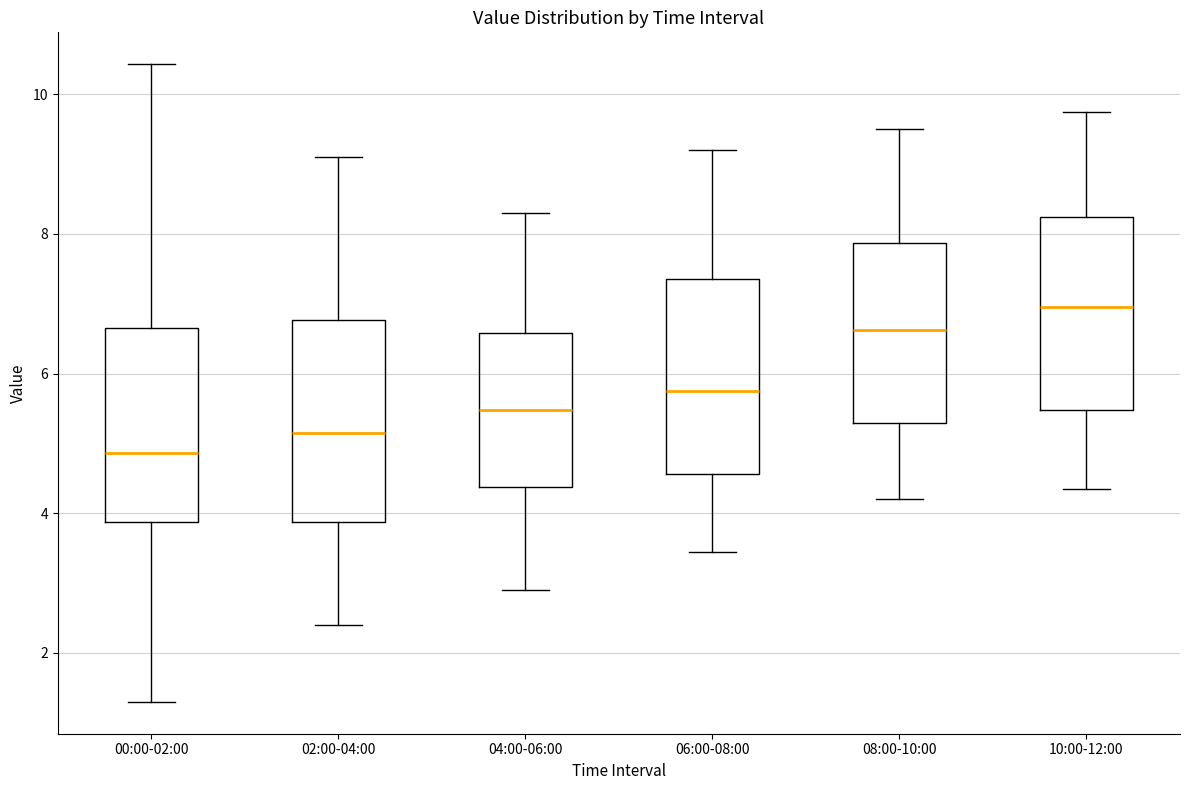

Reading left to right, read every box against the y-axis: the position of its median line, the range the box covers, and the ends of its whiskers. The values are not printed on the chart, so give them approximately, as read against the axis.

00:00-02:00: median 4.8, box 3.8 to 6.6, whiskers 1.4 to 10.4
02:00-04:00: median 5.2, box 3.8 to 6.8, whiskers 2.4 to 9.2
04:00-06:00: median 5.4, box 4.4 to 6.6, whiskers 3.0 to 8.4
06:00-08:00: median 5.8, box 4.6 to 7.4, whiskers 3.4 to 9.2
08:00-10:00: median 6.6, box 5.2 to 7.8, whiskers 4.2 to 9.6
10:00-12:00: median 7.0, box 5.4 to 8.2, whiskers 4.4 to 9.8